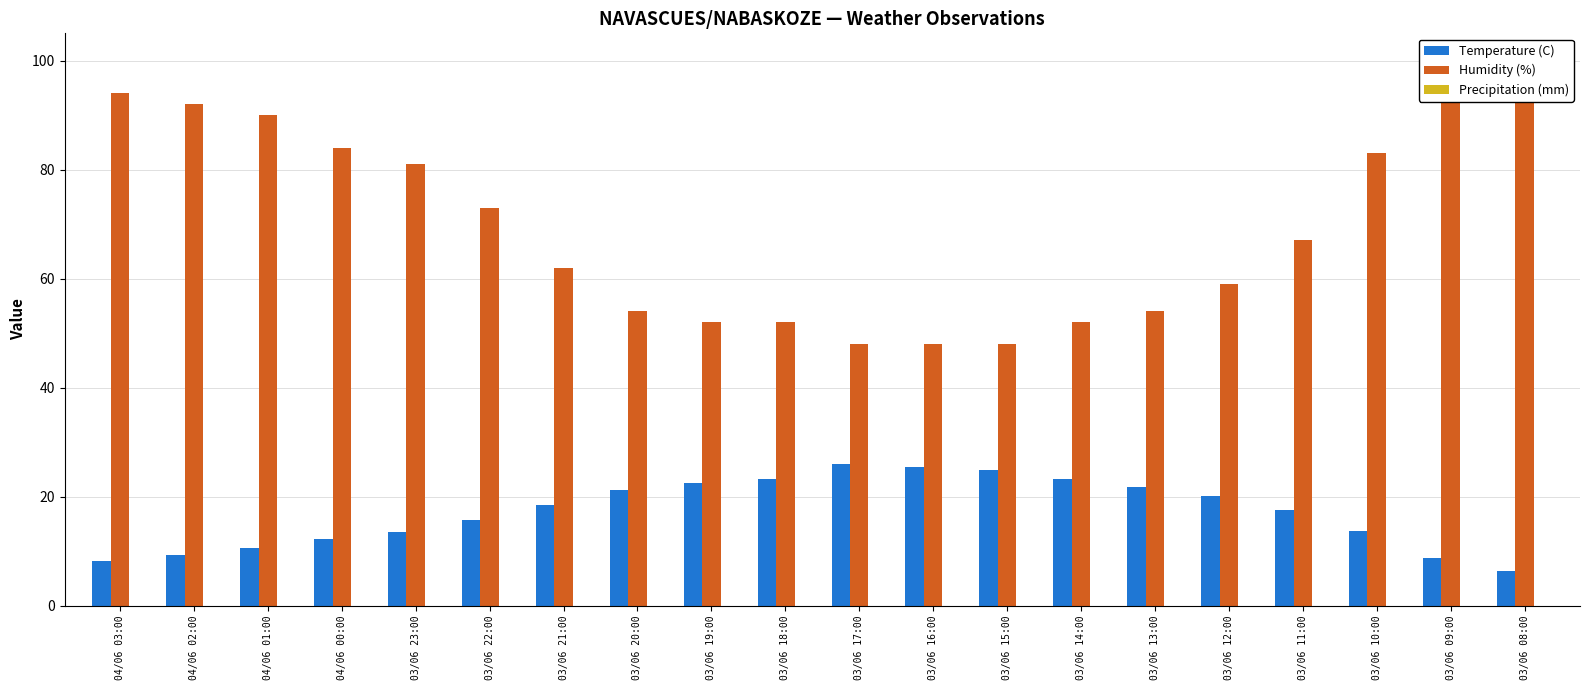

Rank the series by their average value, from highest to lowest.

Humidity (%), Temperature (C), Precipitation (mm)